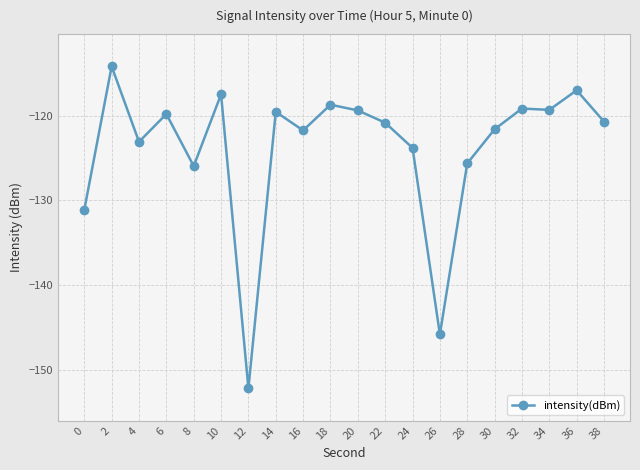

What value does the data have at 4?

-123.1